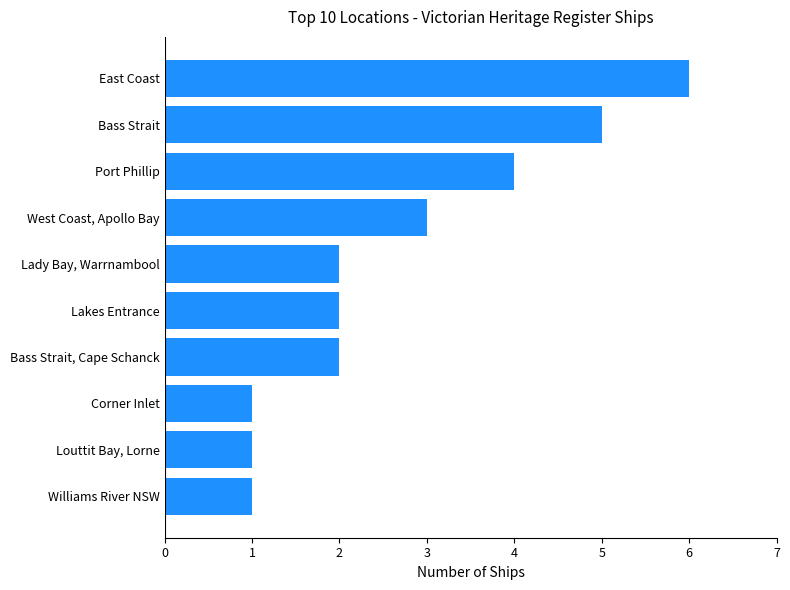

Reading top to bottom, transcribe all the data shown in this chart.

6	5	4	3	2	2	2	1	1	1